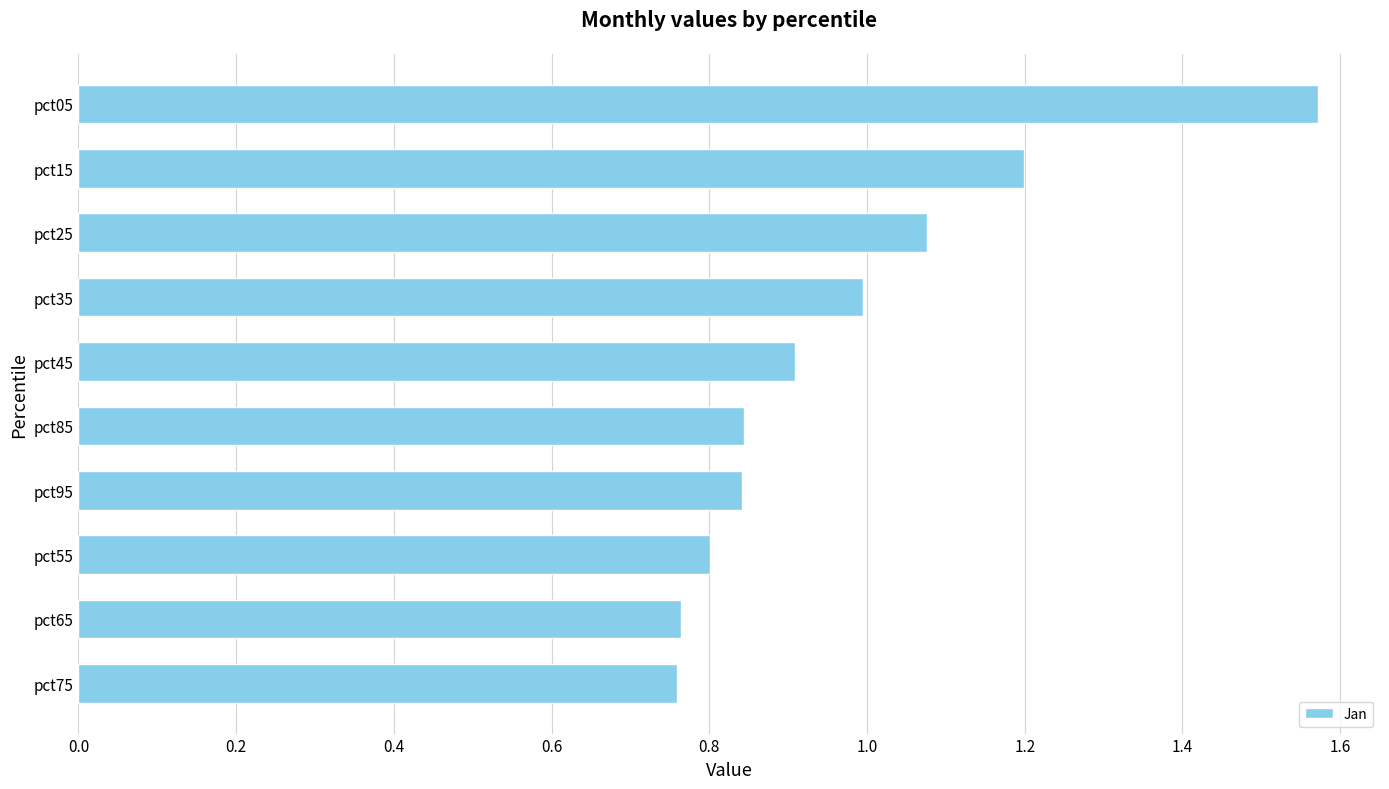

True or false: the data shows 0.8 at pct65.

True